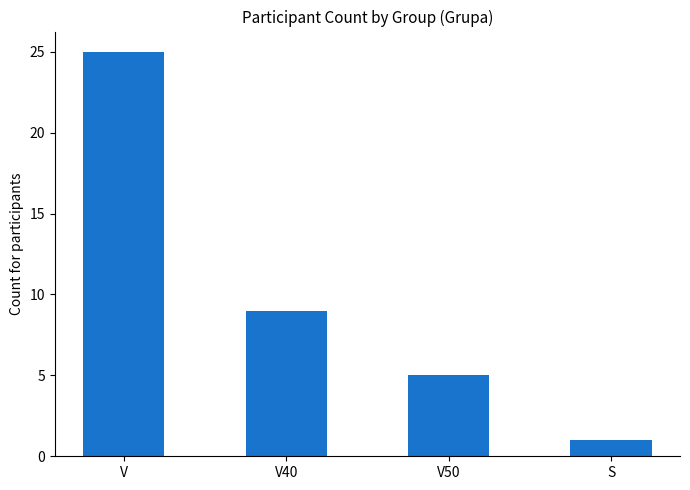

How many distinct data groups are displayed?

1